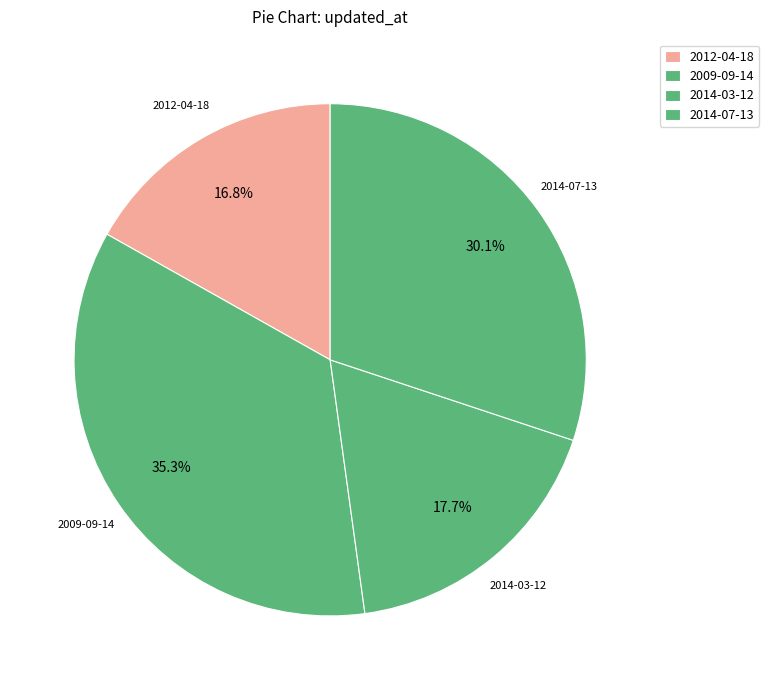

The 2009-09-14 slice represents 12% of the pie. True or false?

False